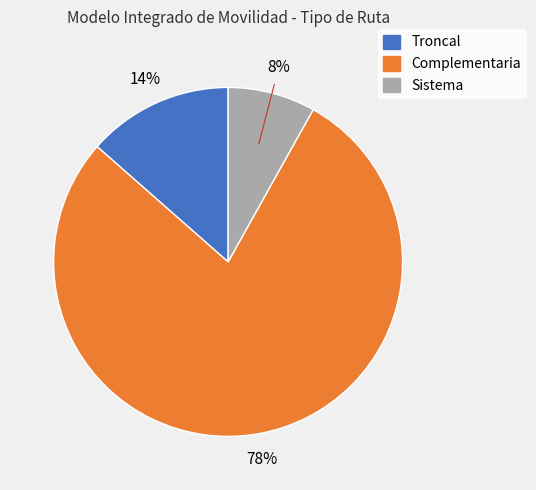

Combined, do Sistema and Troncal account for over 50%?

No